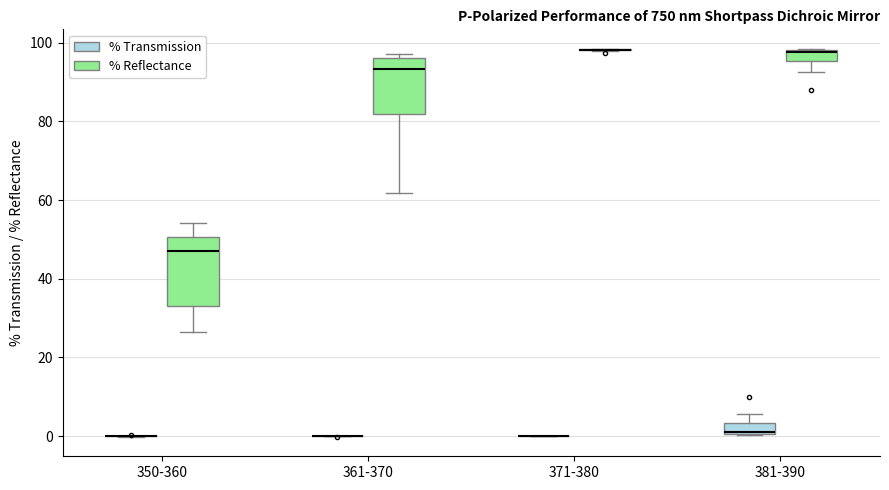

Comparing the boxes themselves (not the whiskers), which one is the tallest?

350-360 (% Reflectance)